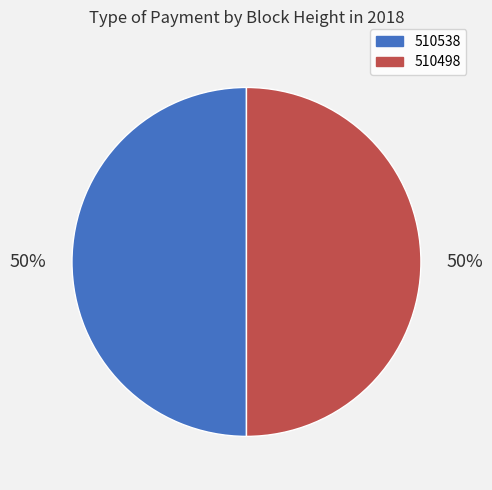

To the nearest percent, what percentage of the pie is 510538?

50%